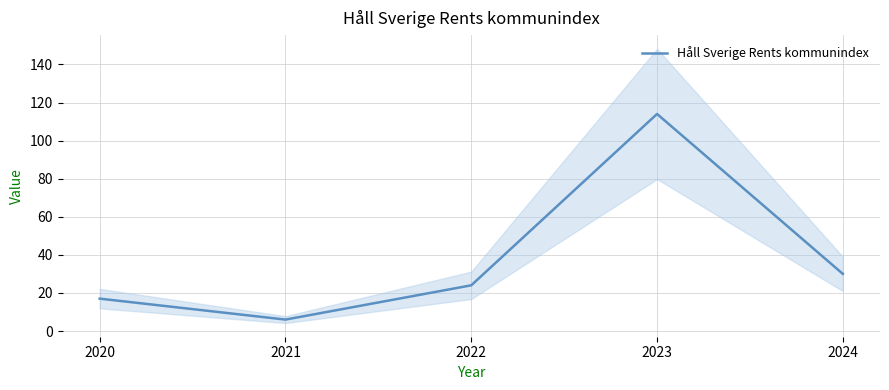

What is the greatest value displayed?

114